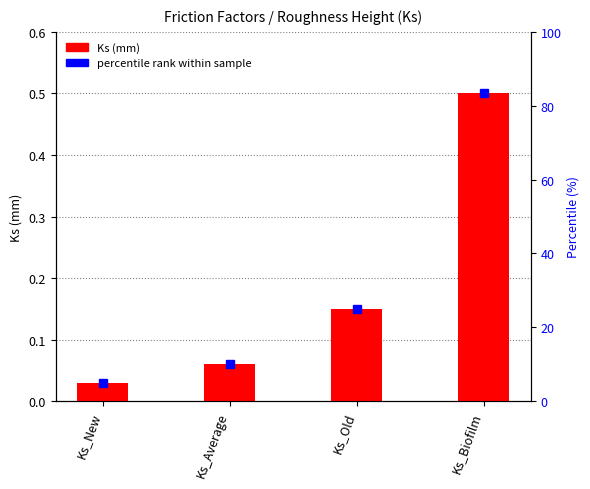

True or false: the data shows 0.0 at Ks_New.

False